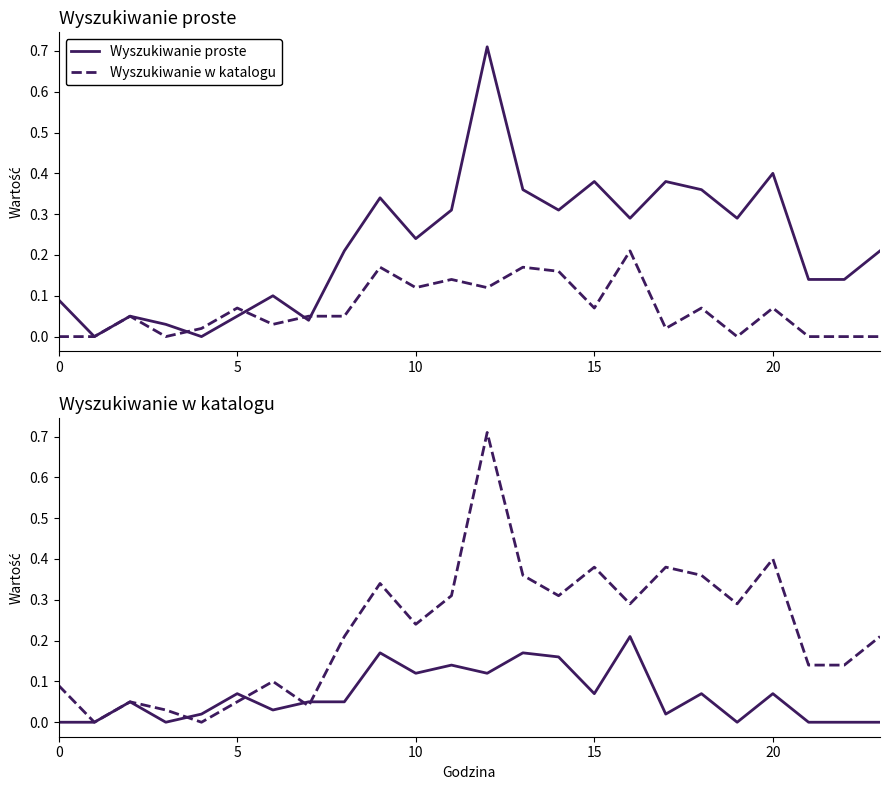

Does the chart display data point markers on the line(s)?

No